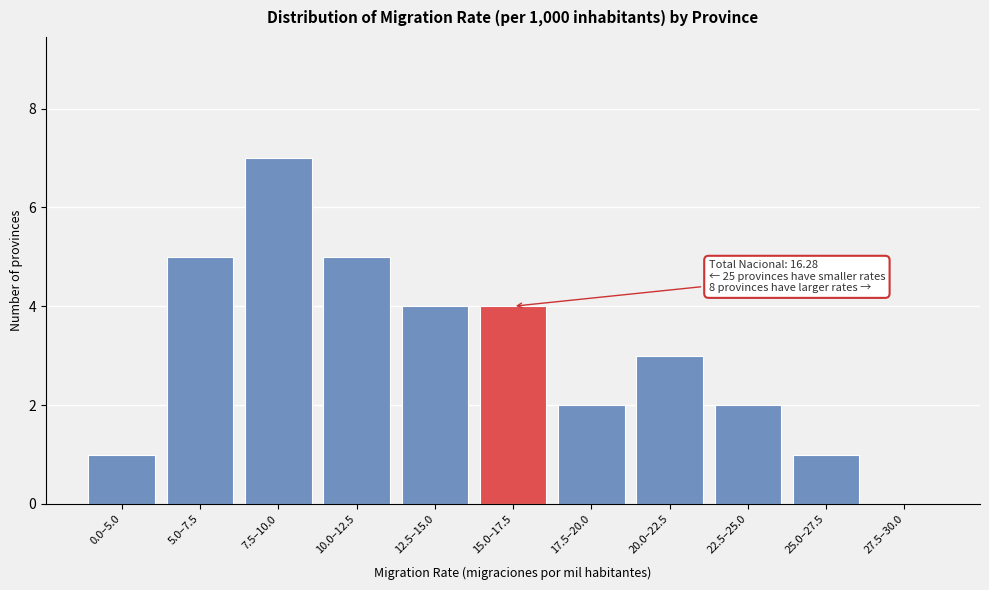

Reading right to left, transcribe all the data shown in this chart.

27.5–30.0=0	25.0–27.5=1	22.5–25.0=2	20.0–22.5=3	17.5–20.0=2	15.0–17.5=4	12.5–15.0=4	10.0–12.5=5	7.5–10.0=7	5.0–7.5=5	0.0–5.0=1